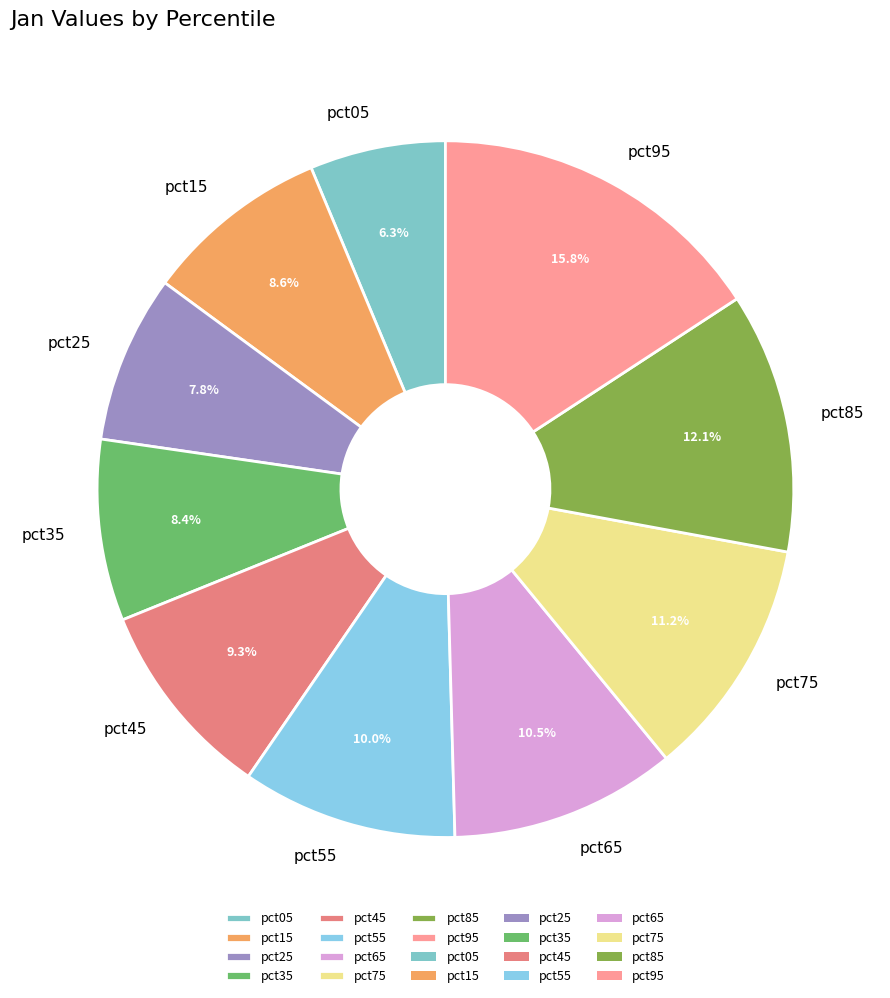

Combined, what portion of the pie is pct55 and pct45?

19.3%